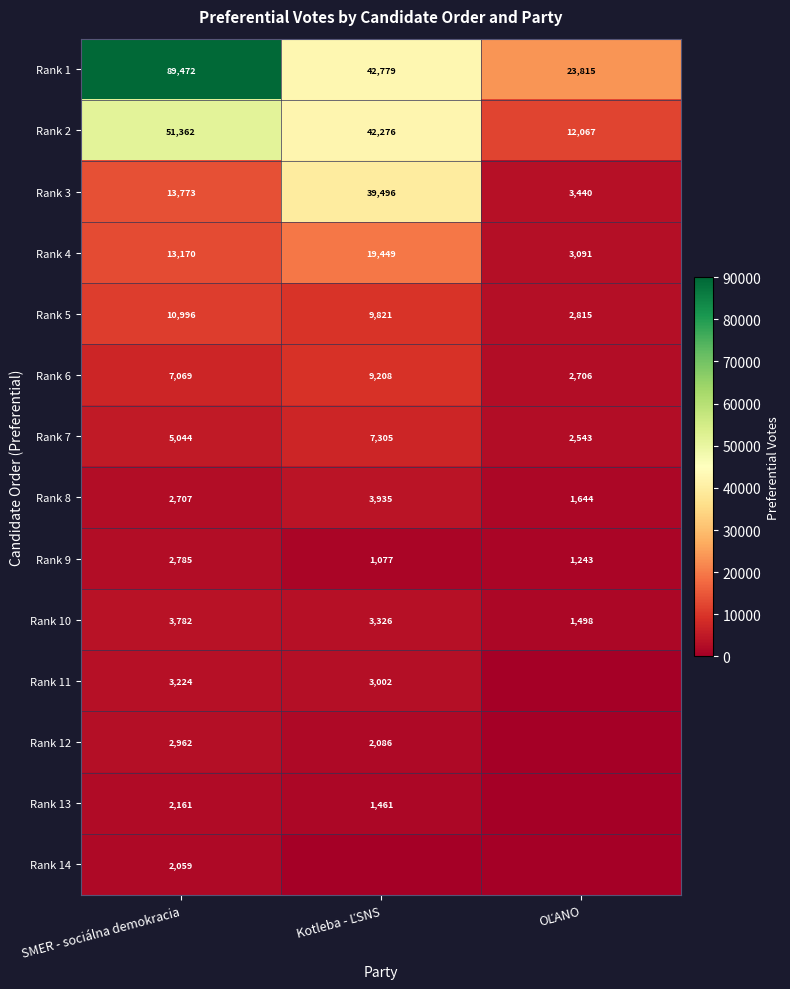

Which category has the highest value in the Rank 9 series?

SMER - sociálna demokracia